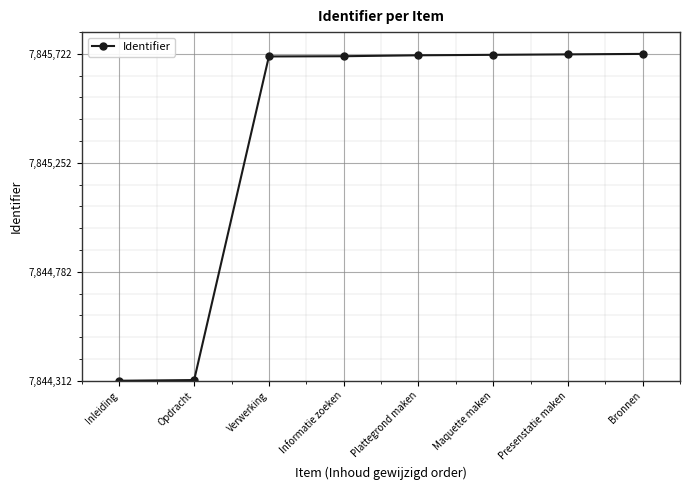

Rank the categories by value from lowest to highest.

Inleiding, Opdracht, Verwerking, Informatie zoeken, Plattegrond maken, Maquette maken, Presenstatie maken, Bronnen